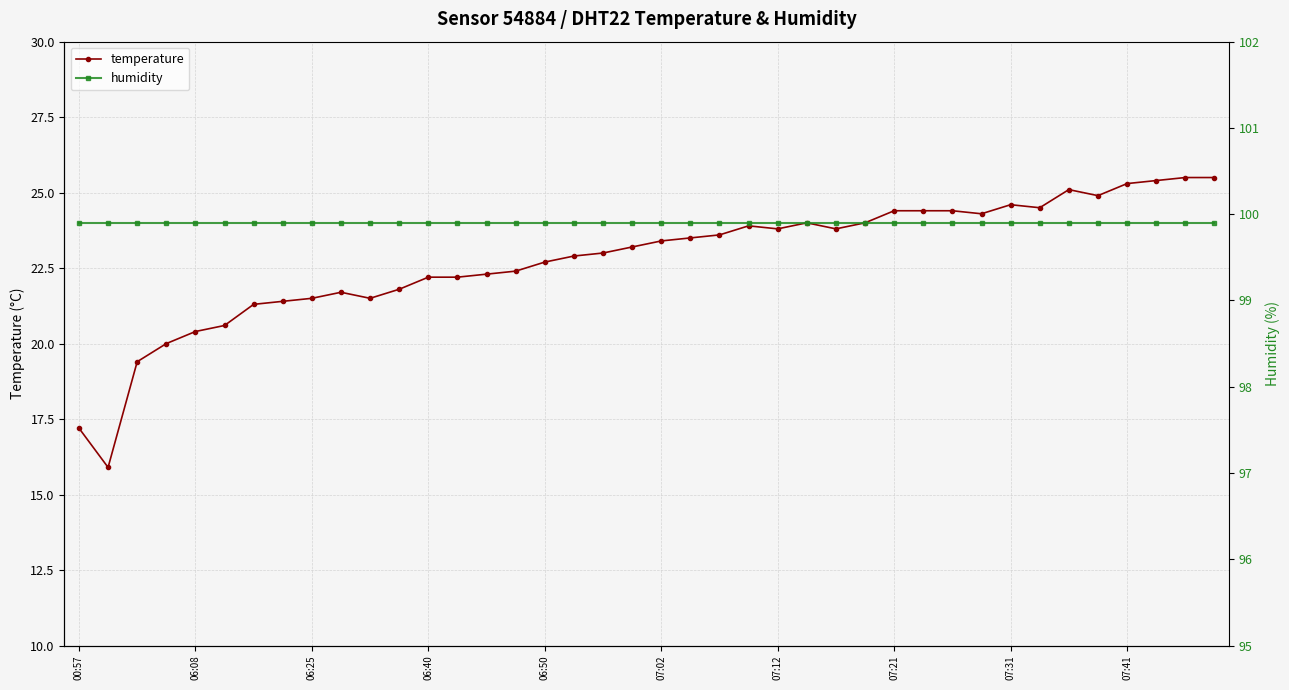

What is the highest value of the temperature series?

25.5